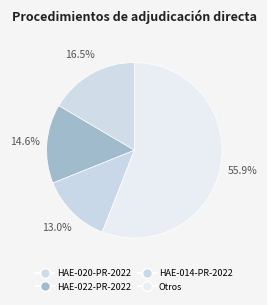

Count the number of slices in the pie.

4